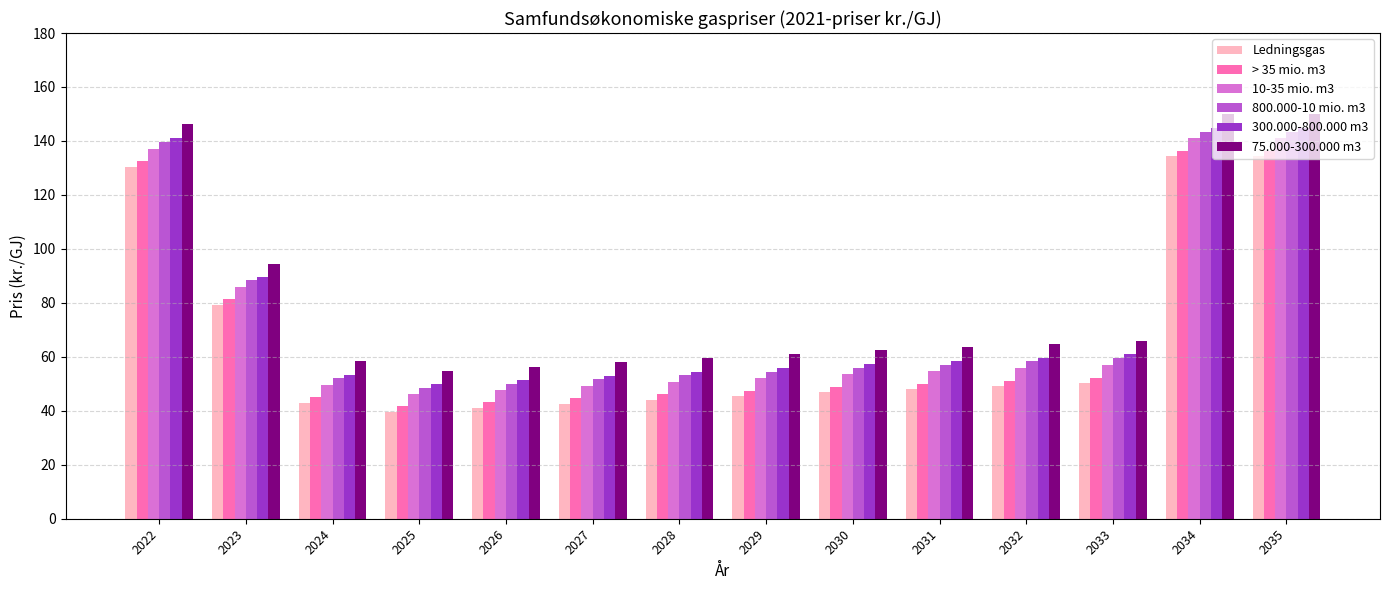

What are all the series names shown in the legend?

Ledningsgas, > 35 mio. m3, 10-35 mio. m3, 800.000-10 mio. m3, 300.000-800.000 m3, 75.000-300.000 m3